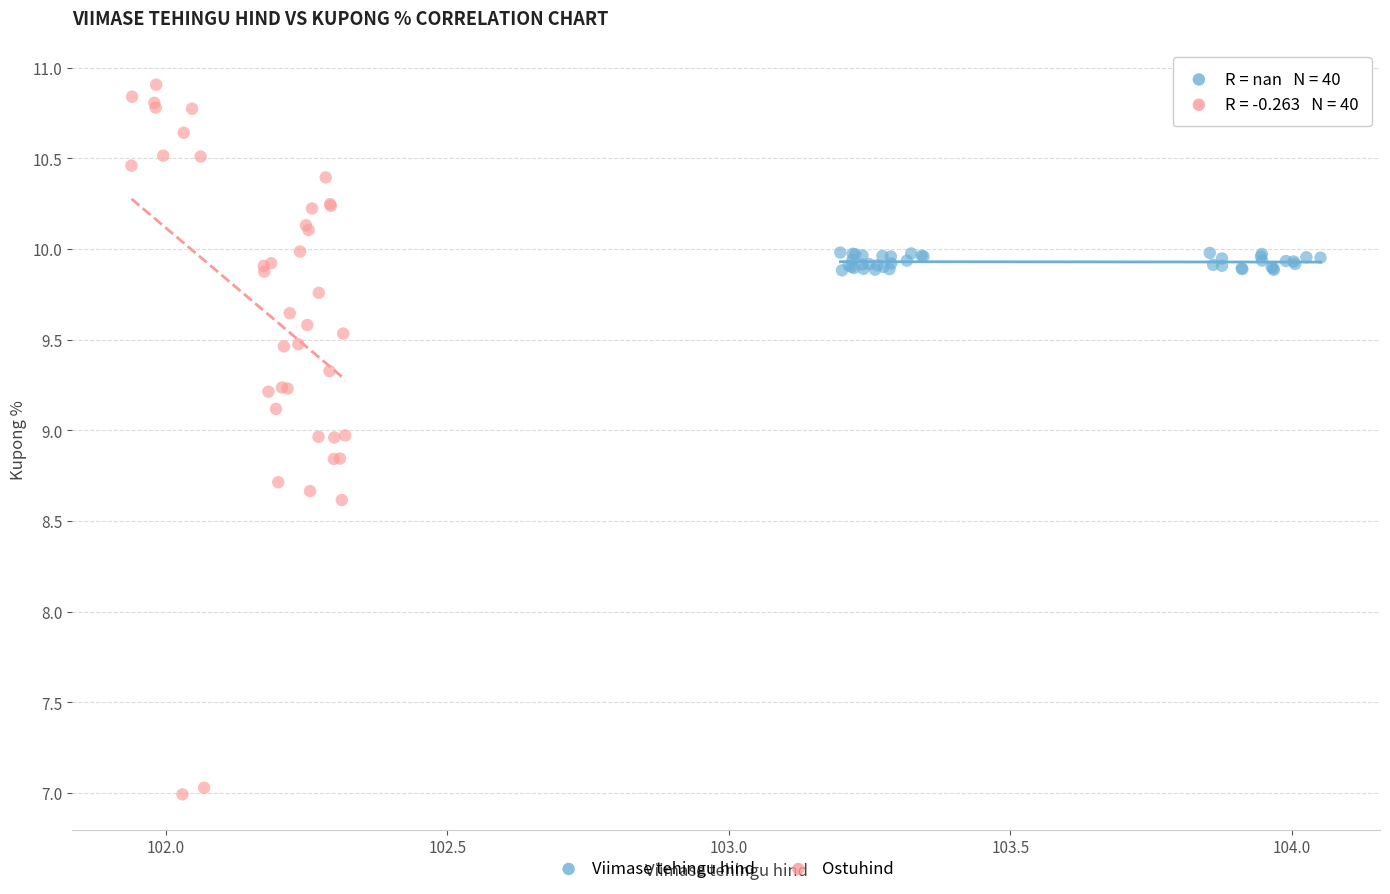

Which series reaches the maximum Y coordinate?

Ostuhind